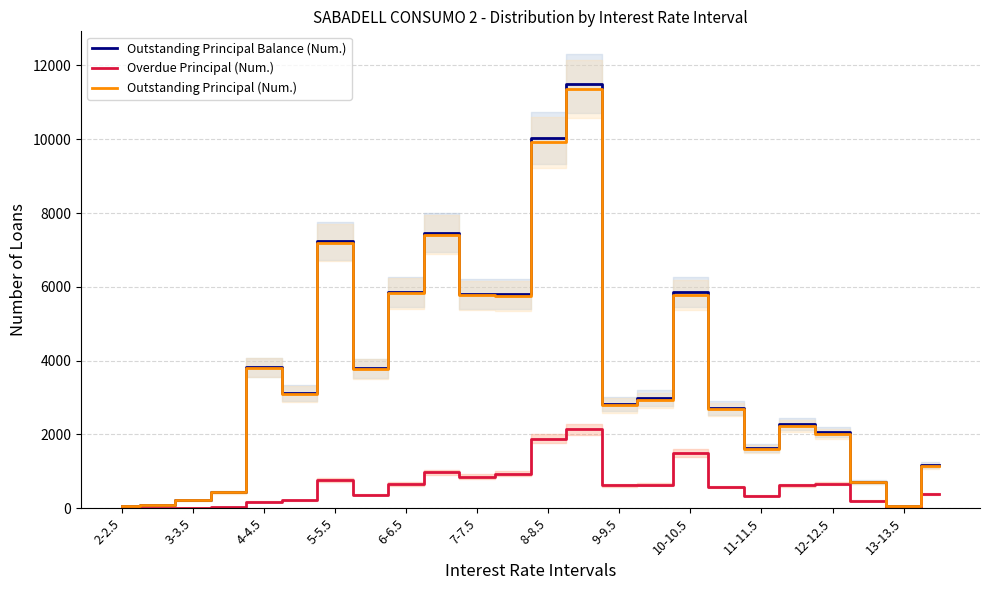

What are all the series names shown in the legend?

Outstanding Principal Balance (Num.), Overdue Principal (Num.), Outstanding Principal (Num.)